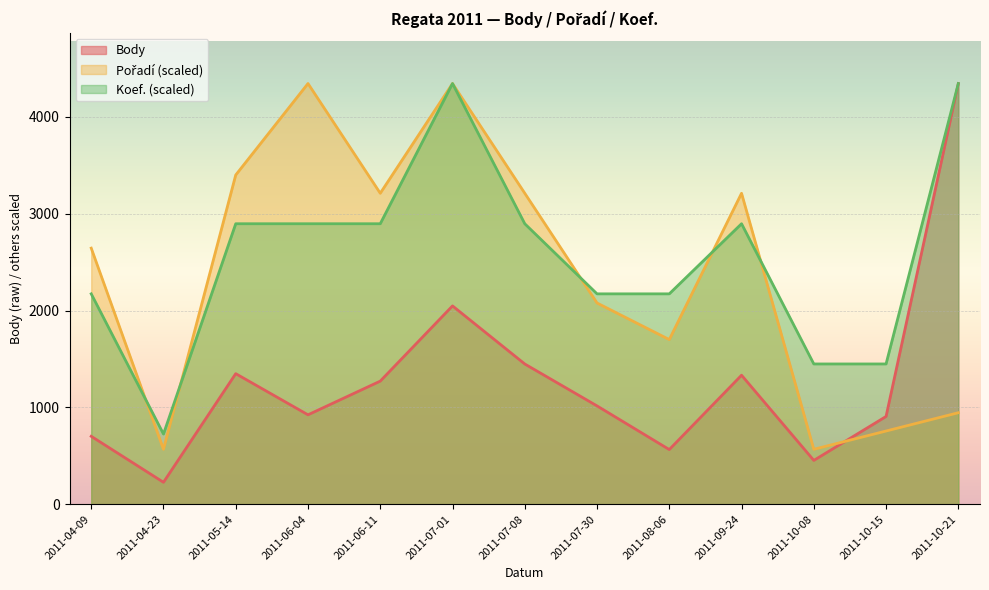

True or false: Pořadí has a value of 1697.1 at 2011-05-14.

False